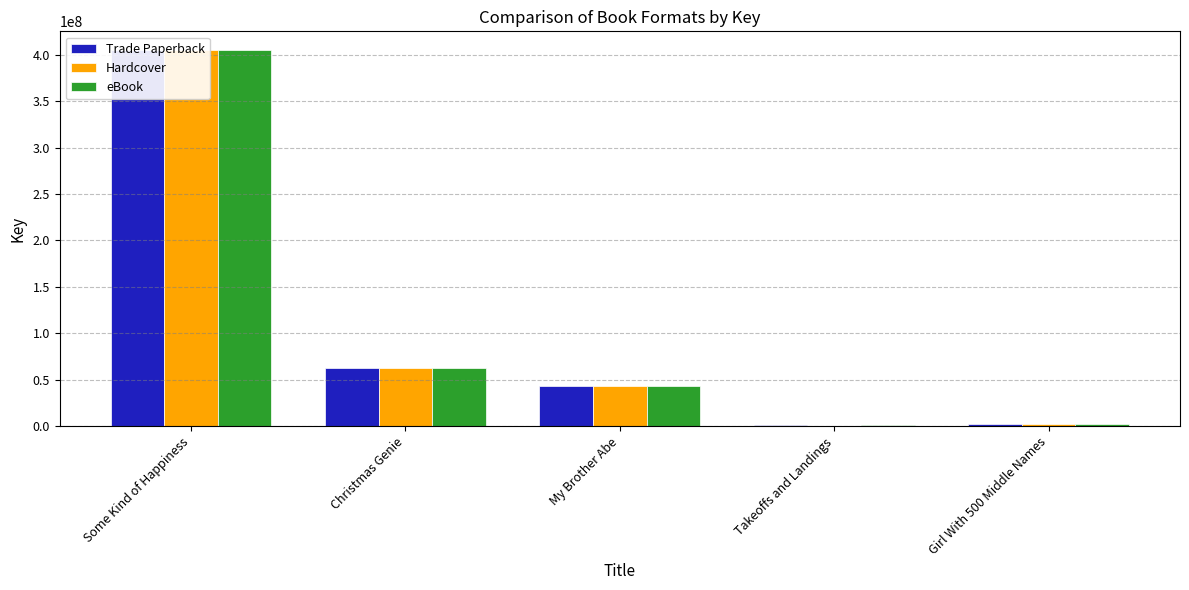

Does the chart contain stacked bars?

No